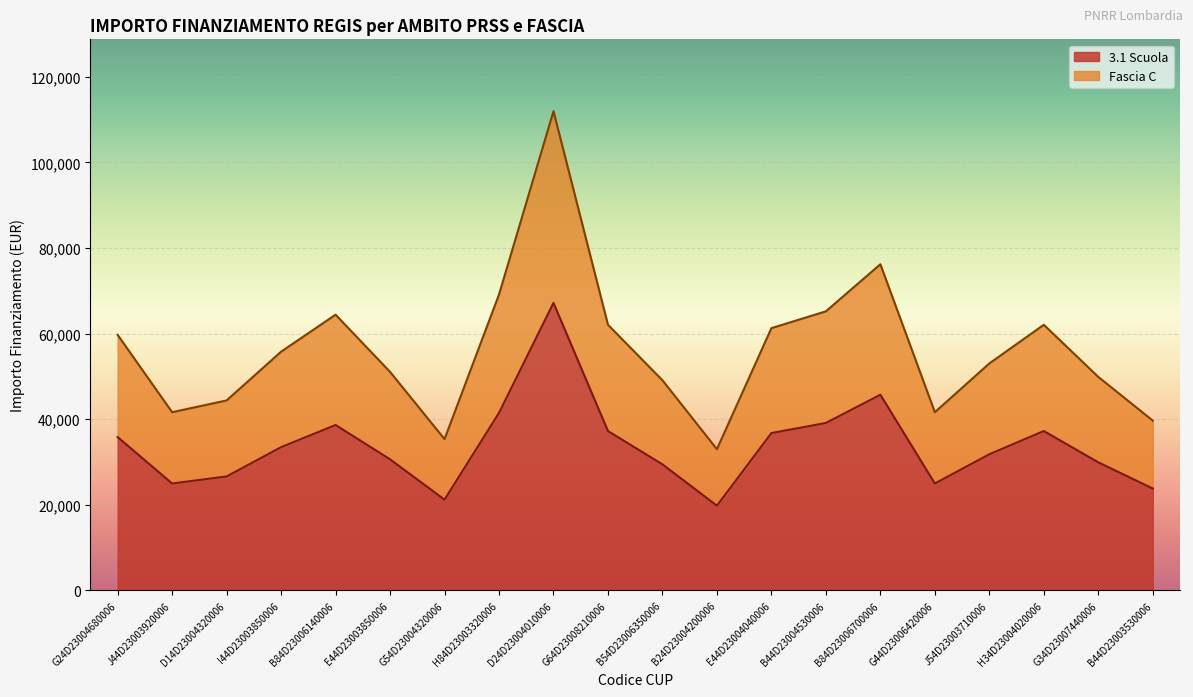

What is the difference between the 3.1 Scuola values at B24D23004200006 and E44D23003850006?

10841.4